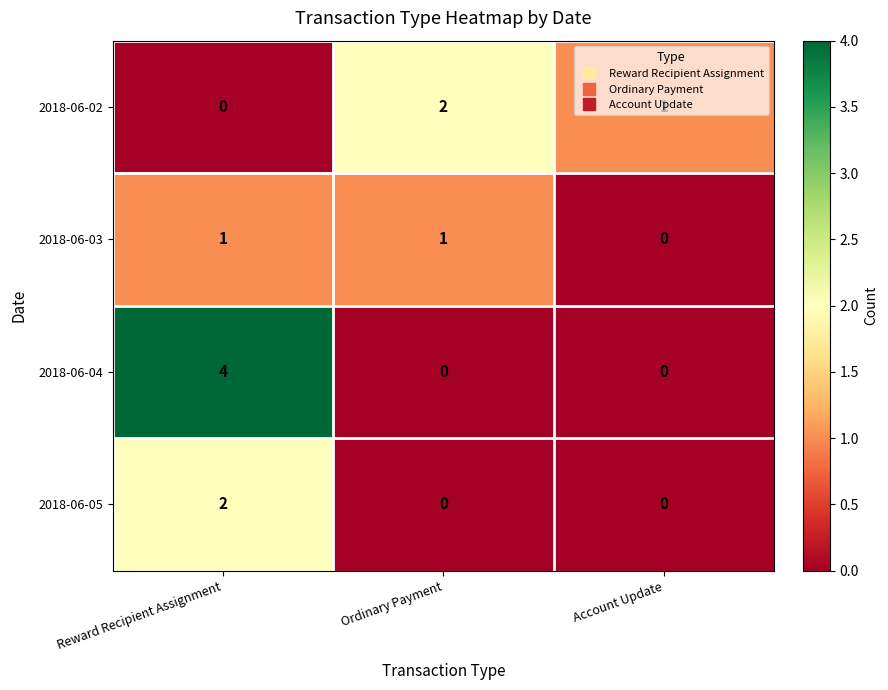

Count the number of categories in the chart.

3